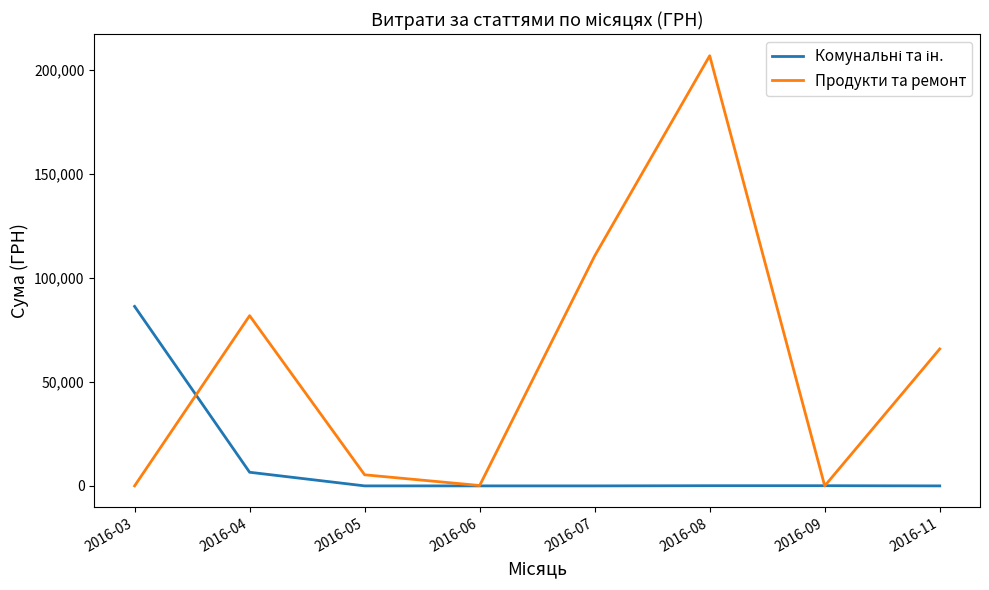

At which category is the sum across all series the highest?

2016-08